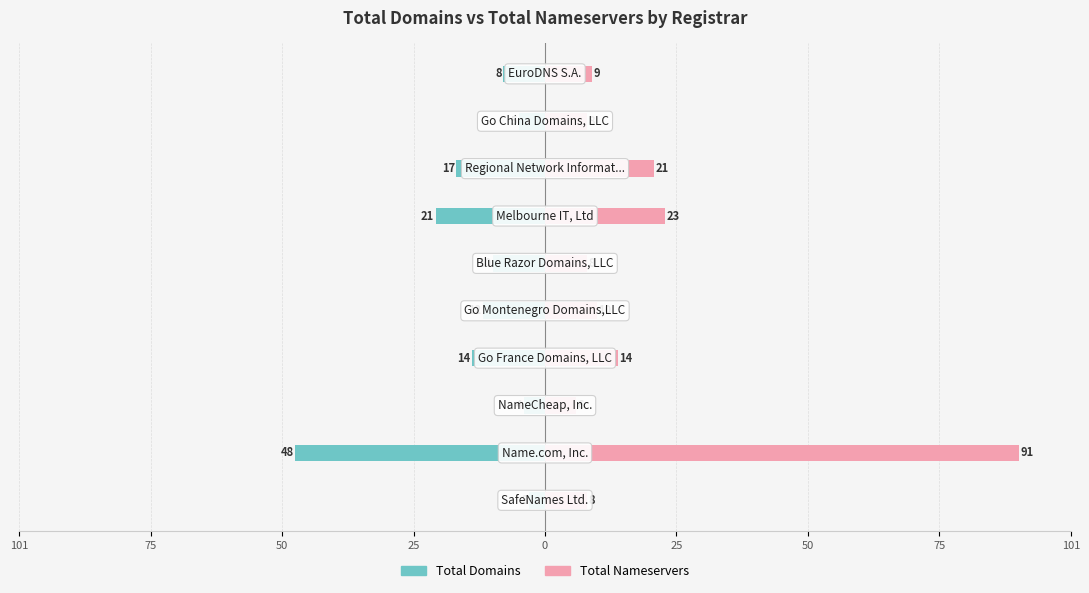

What is the difference between the maximum and minimum values in the total-nameservers series?

85